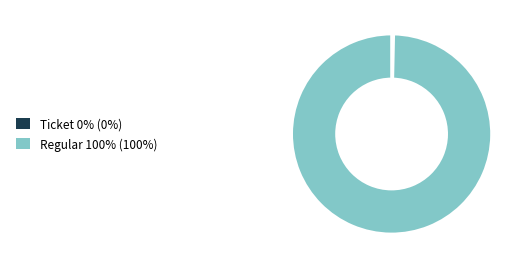

Between Ticket and Regular, which is larger?

Regular